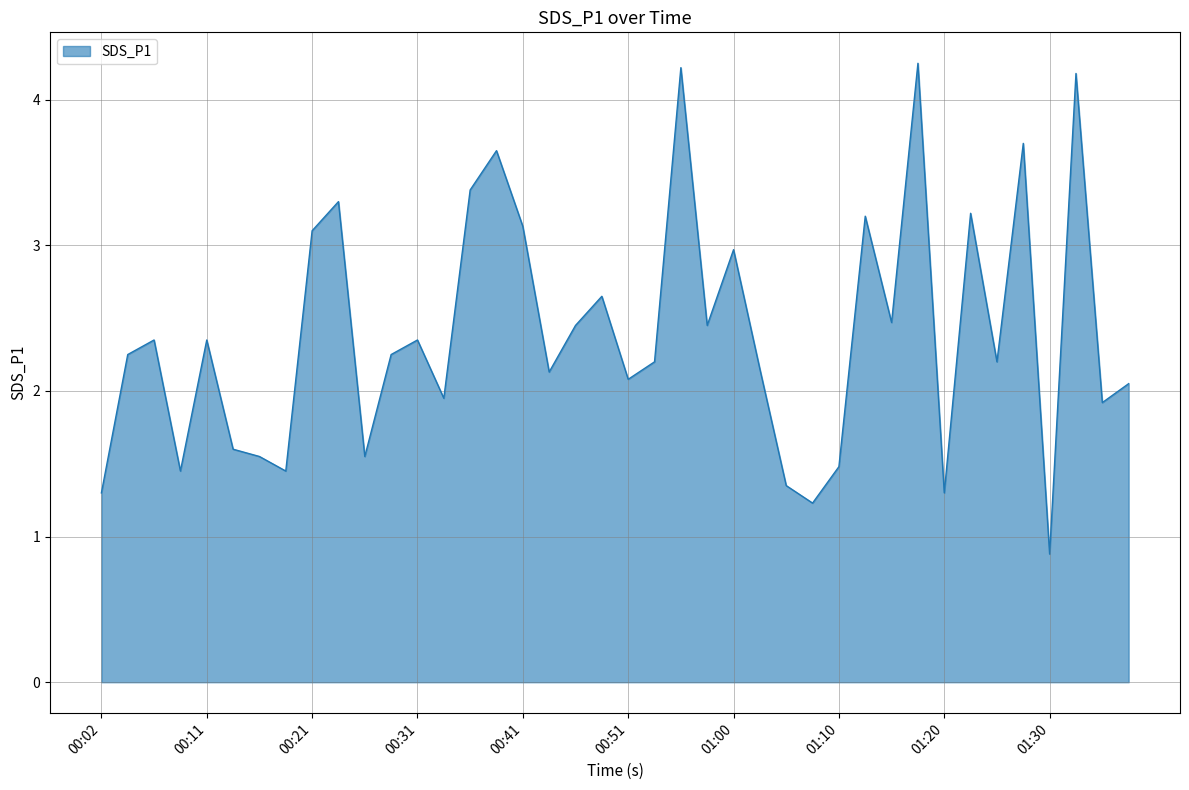

What is the difference between the maximum and minimum values?

3.4